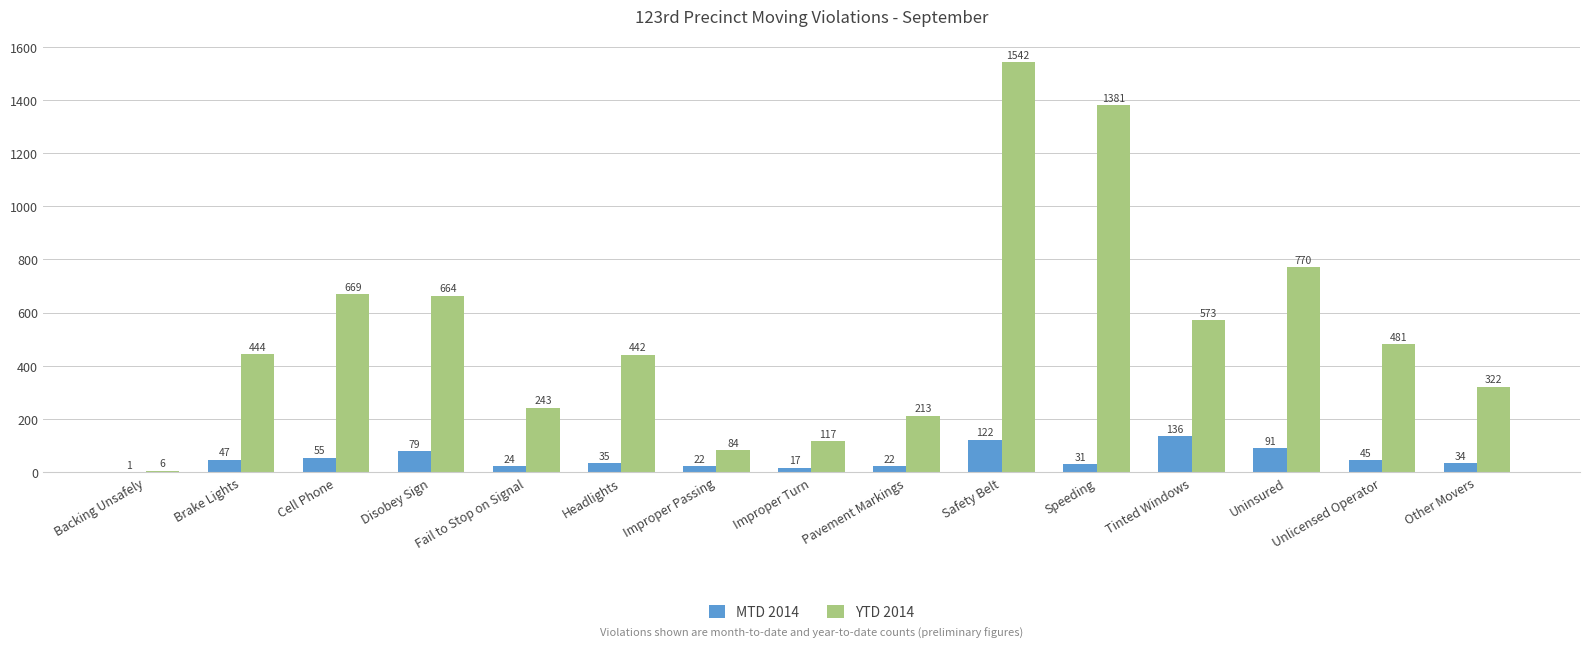

What is the sum of the MTD 2014 values at Brake Lights and Speeding?

78